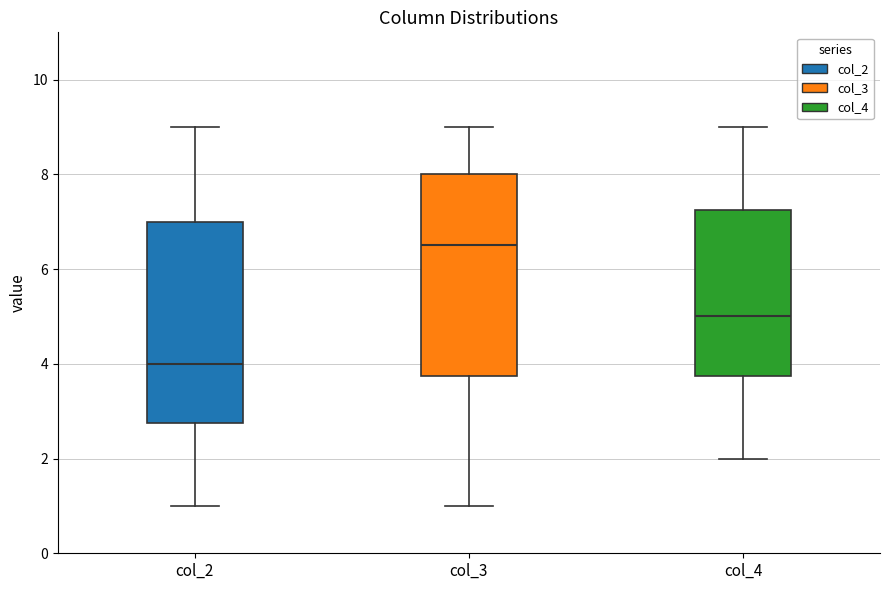

Reading left to right, transcribe this box plot: for each box, give where its median line is, the range the box spans, and where its two whiskers end, as read against the y-axis. The values are not printed on the chart, so give them approximately, as read against the axis.

col_2: median 4.0, box 2.8 to 7.0, whiskers 1.0 to 9.0
col_3: median 6.6, box 3.8 to 8.0, whiskers 1.0 to 9.0
col_4: median 5.0, box 3.8 to 7.2, whiskers 2.0 to 9.0